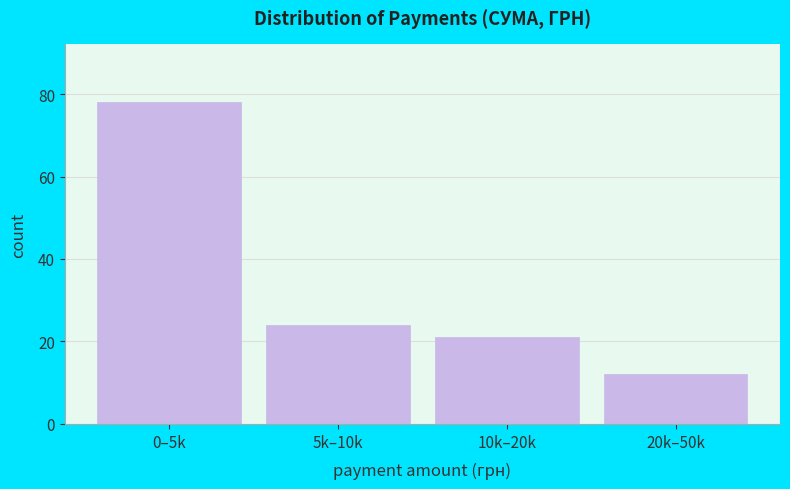

Reading left to right, list all the values displayed in this chart.

78	24	21	12